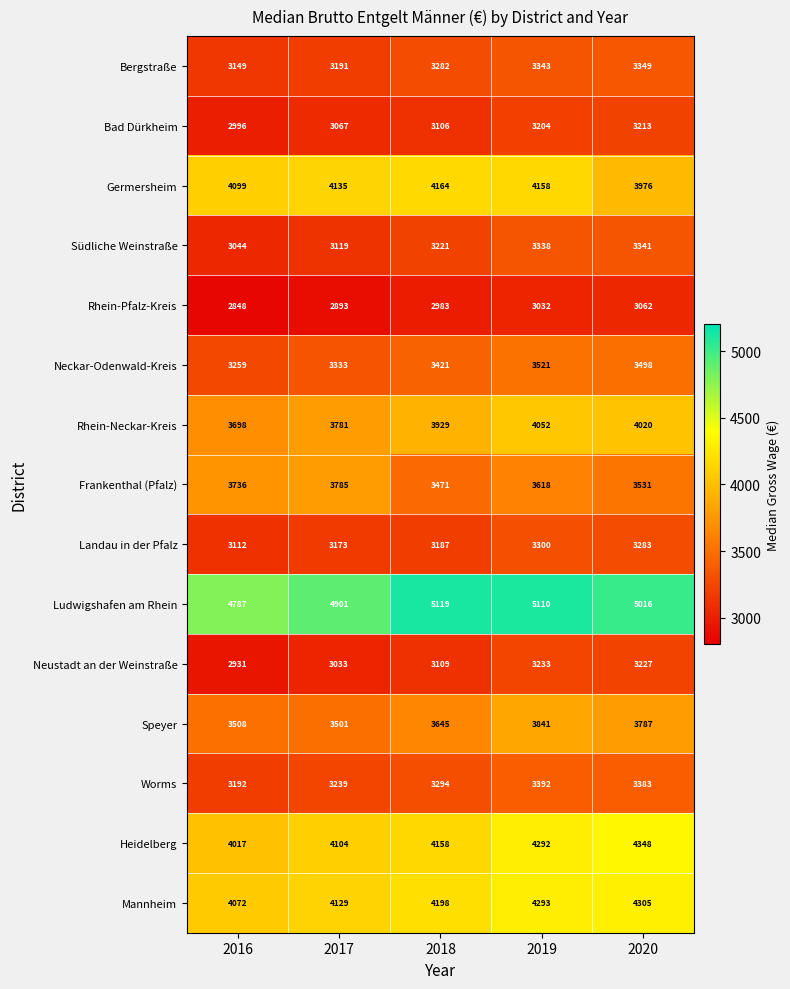

What is the sum of all Landau in der Pfalz values?

16055